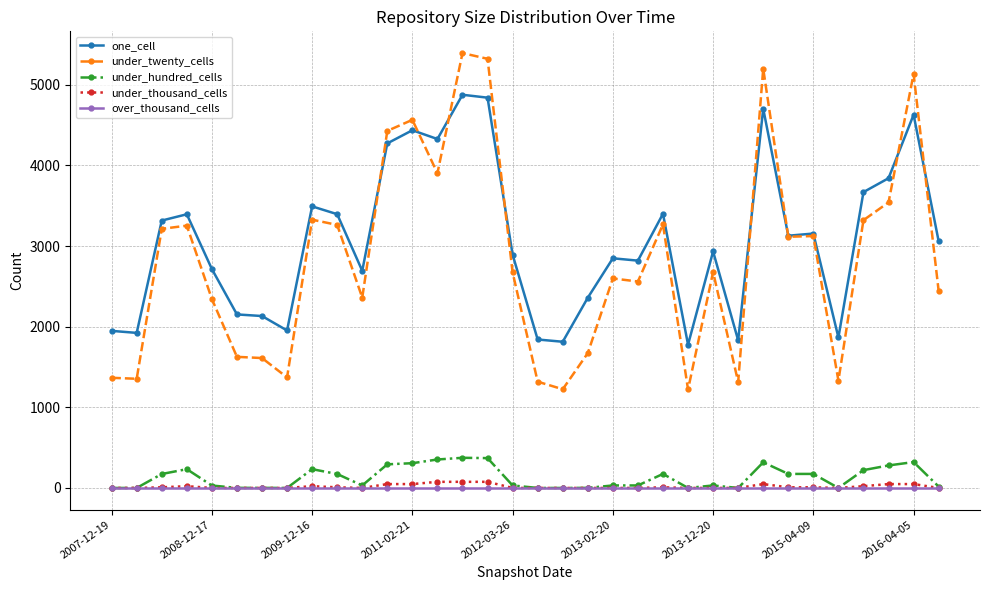

What is the maximum value for one_cell?

4876